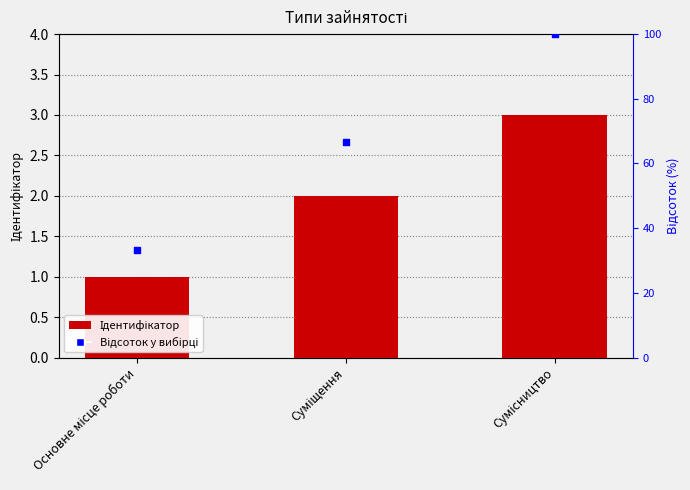

At how many categories does at least one series exceed 26?

3